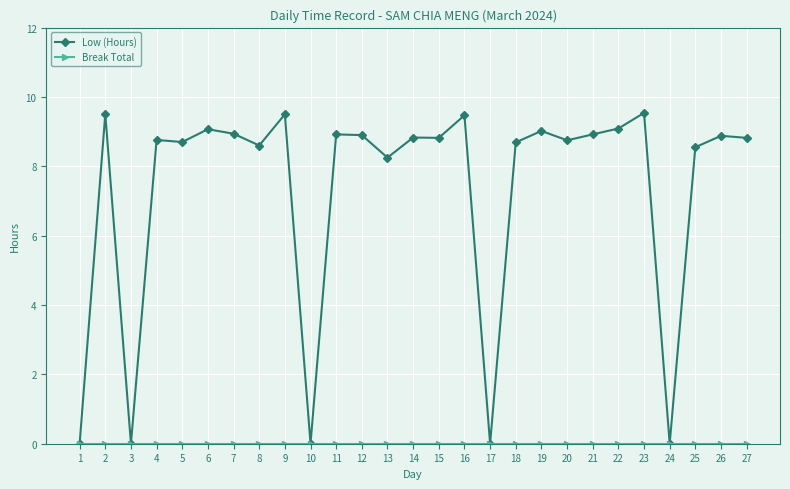

True or false: Low (Hours) has a value of 4.8 at 10.

False